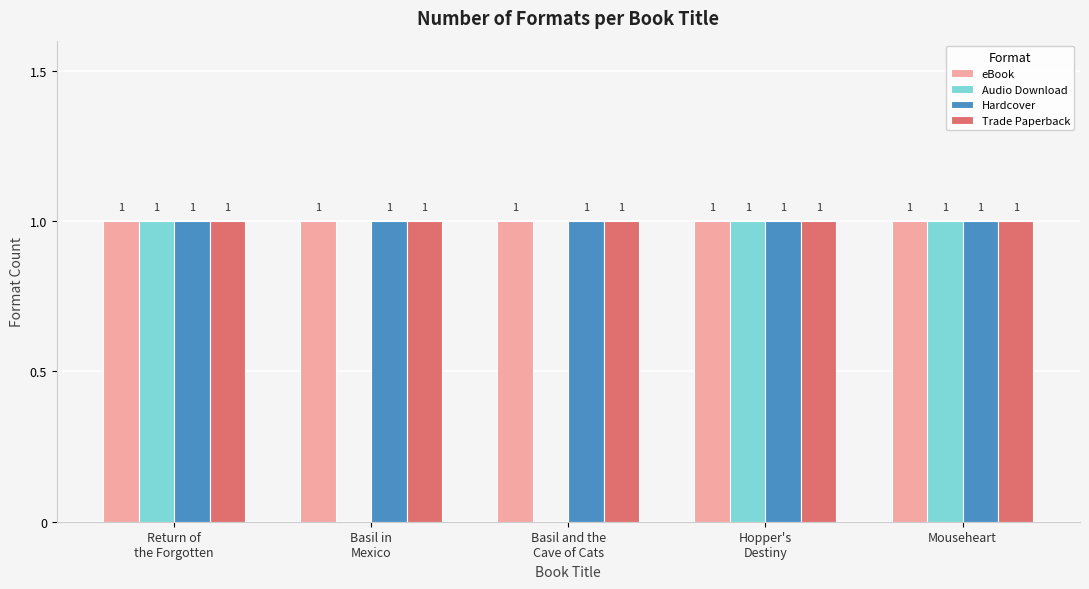

Reading left to right, extract all data points from this chart.

eBook: 1	1	1	1	1
Audio Download: 1	0	0	1	1
Hardcover: 1	1	1	1	1
Trade Paperback: 1	1	1	1	1